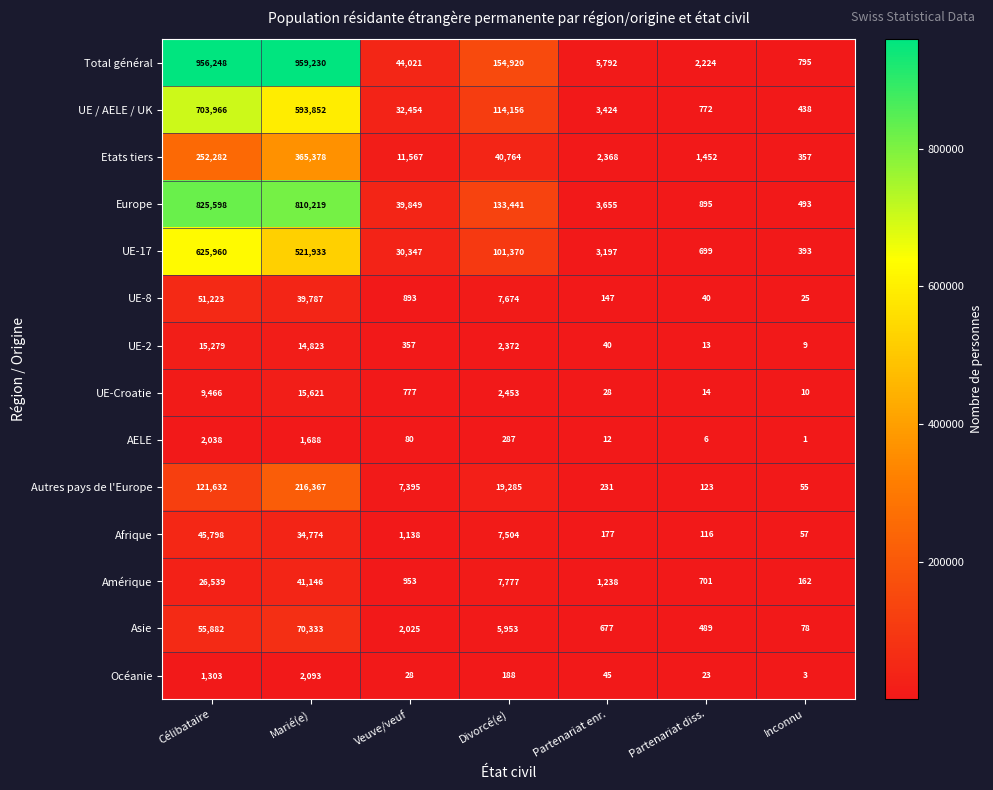

What is the approximate value of Total général at Partenariat diss.?

2224